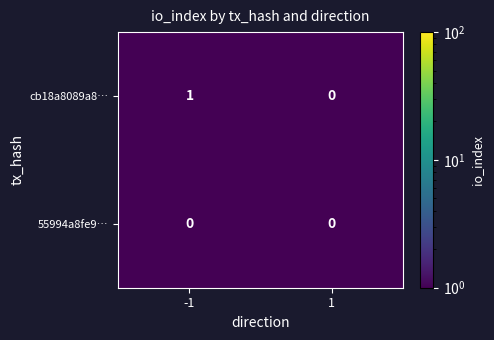

Reading left to right, list all the values displayed in this chart.

cb18a8089a8…: -1=1	1=0
55994a8fe9…: -1=0	1=0